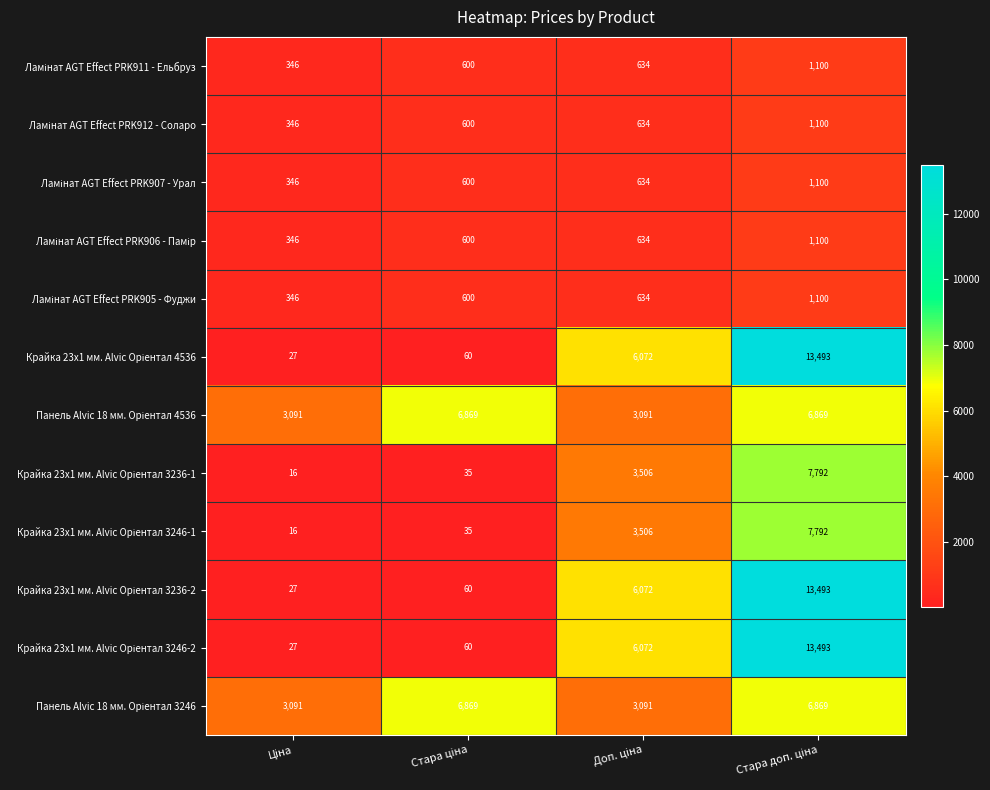

What is the maximum value shown in the chart?

13493